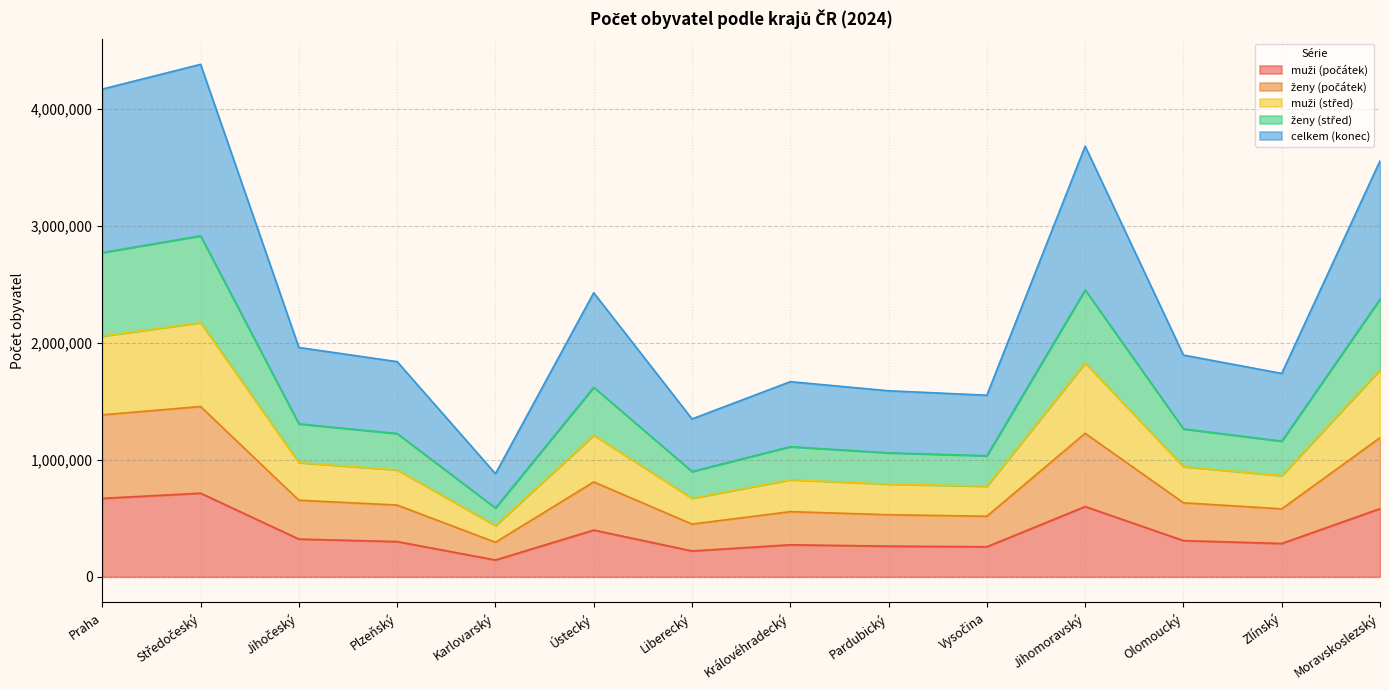

What is the total value across all series at Praha?

4169966